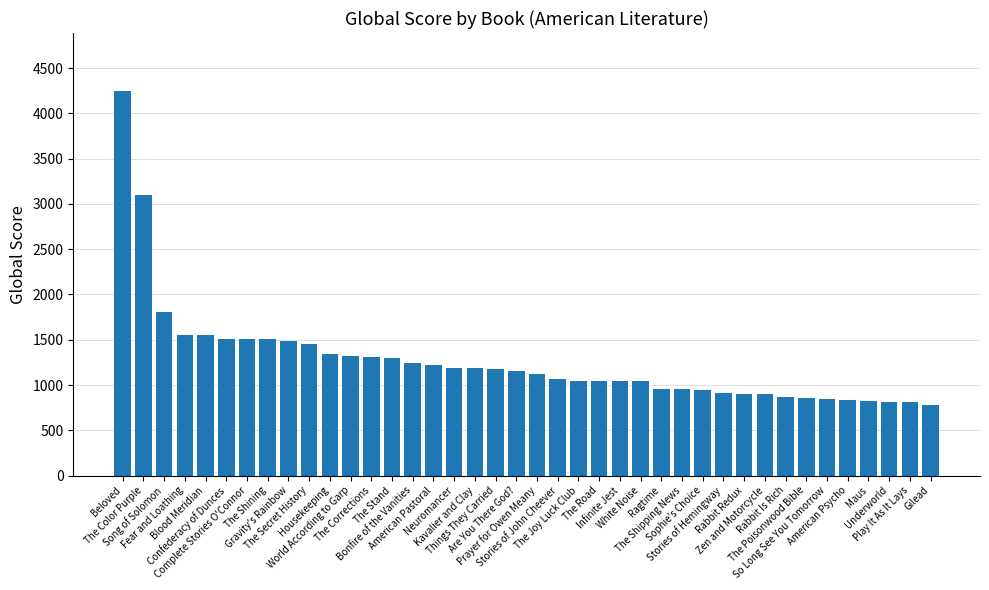

What is the maximum value shown in the chart?

4251